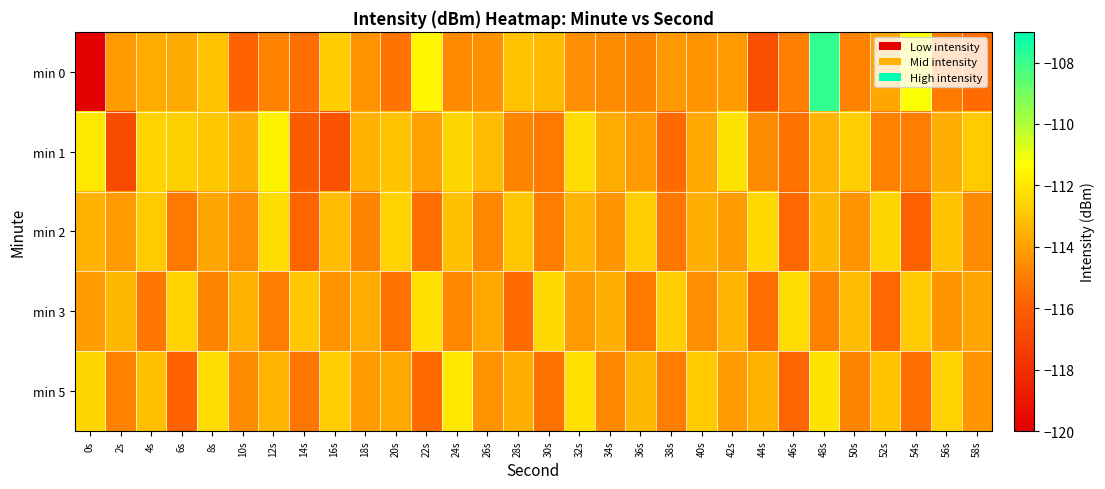

Rank the series at 0s from lowest to highest value.

min 0, min 3, min 2, min 5, min 1